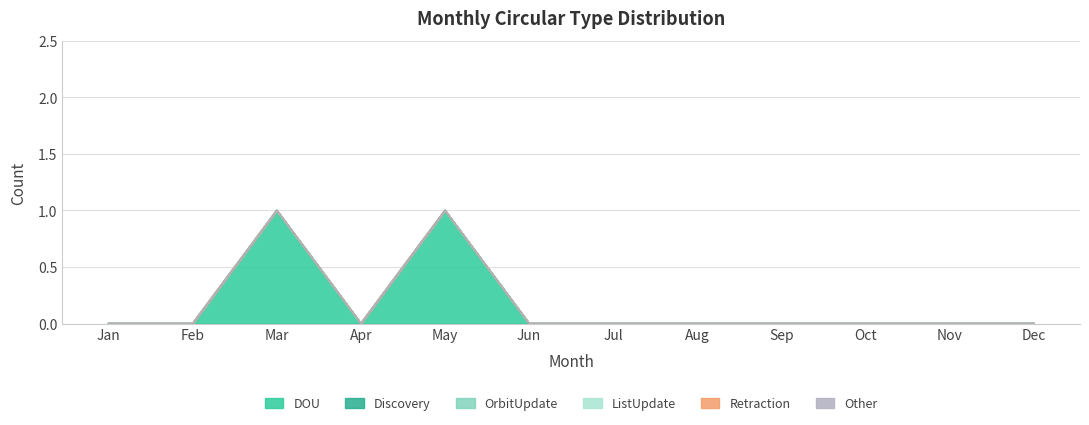

How many lines are shown in the chart?

6